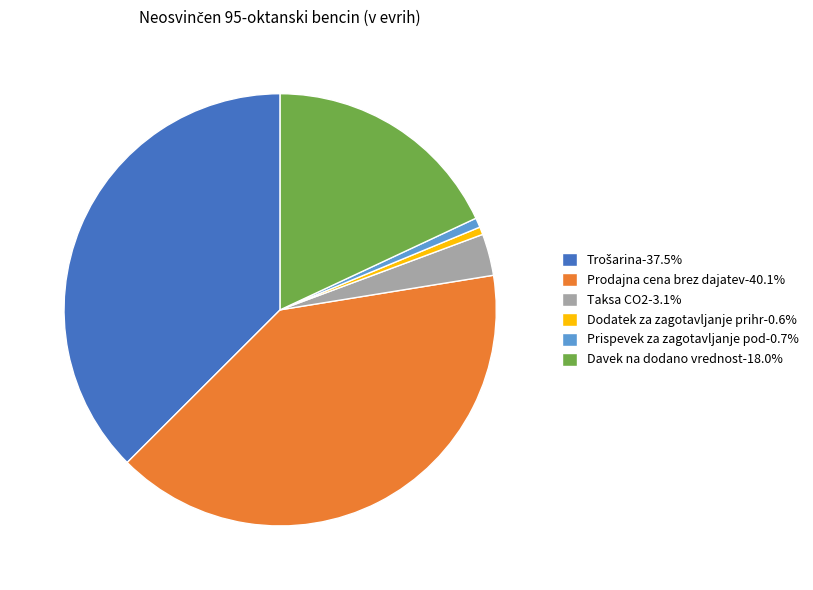

Do Dodatek za zagotavljanje prihr-0.6% and Davek na dodano vrednost-18.0% together represent more than half of the pie?

No